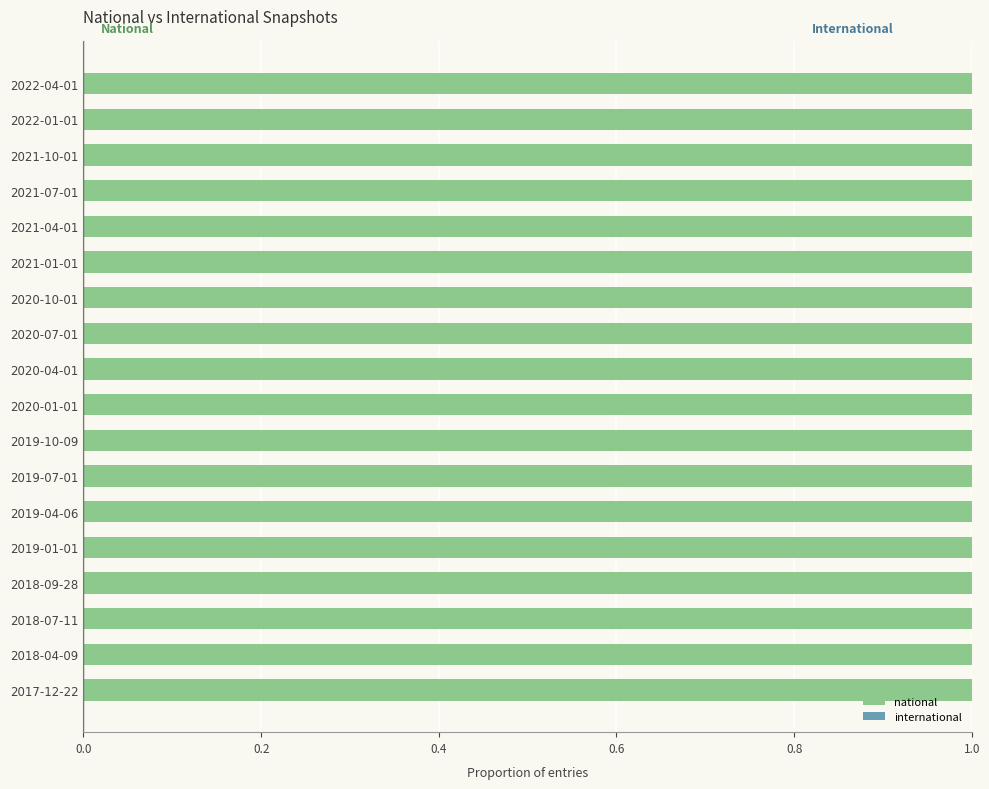

What is the maximum value for national?

1.0